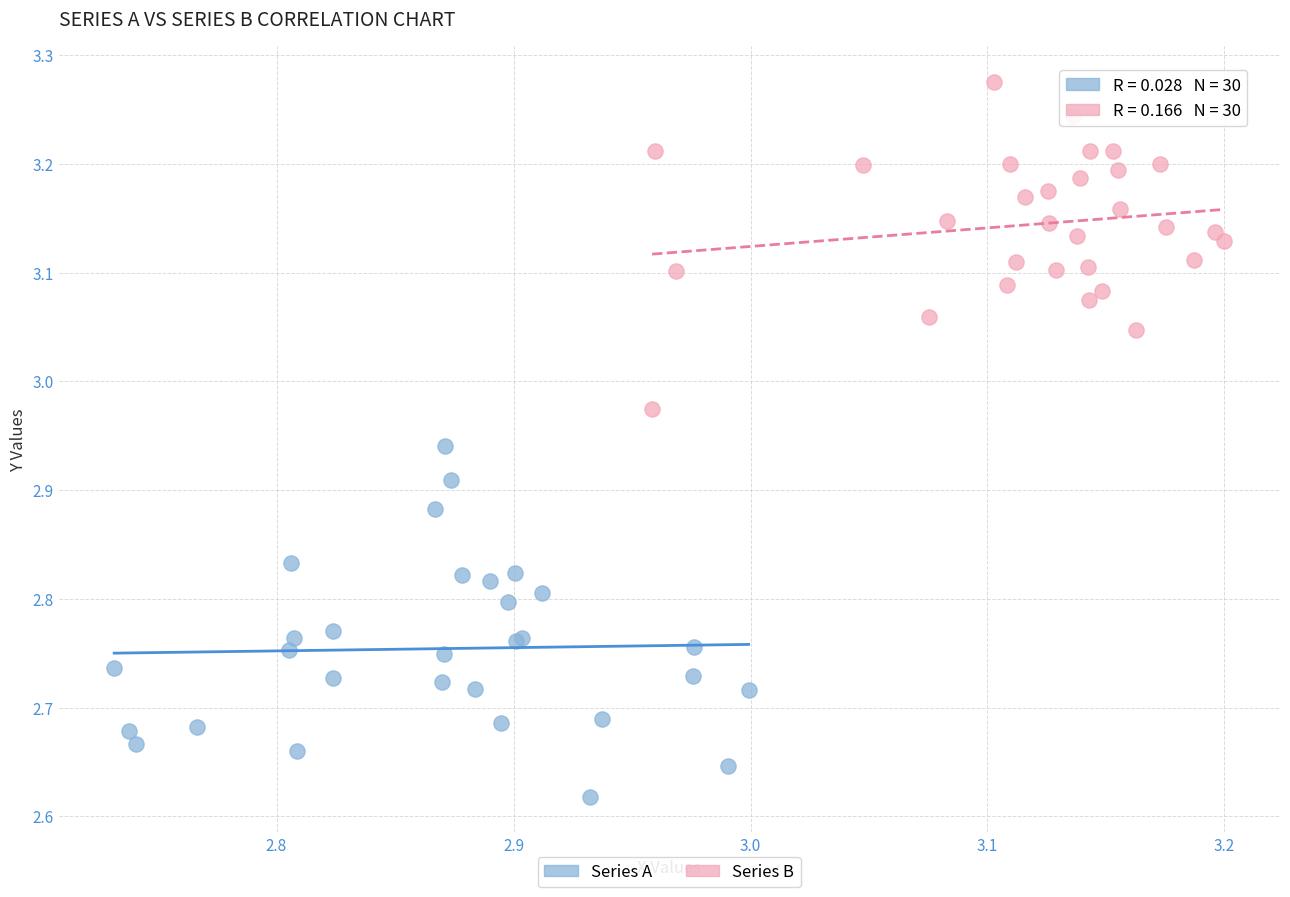

Which series contains the highest Y value?

Series B